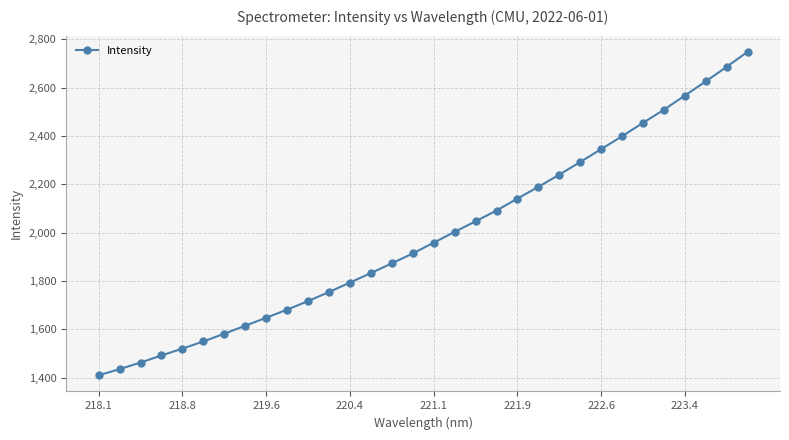

What is the difference between the second highest and second lowest values?

1250.6